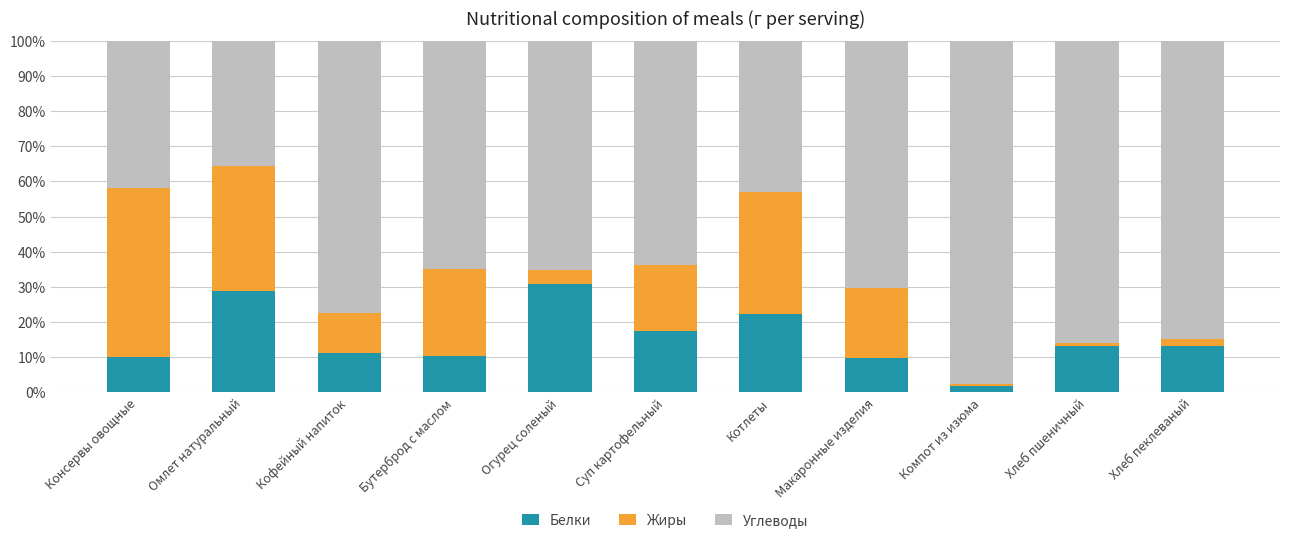

Does the chart contain stacked bars?

Yes